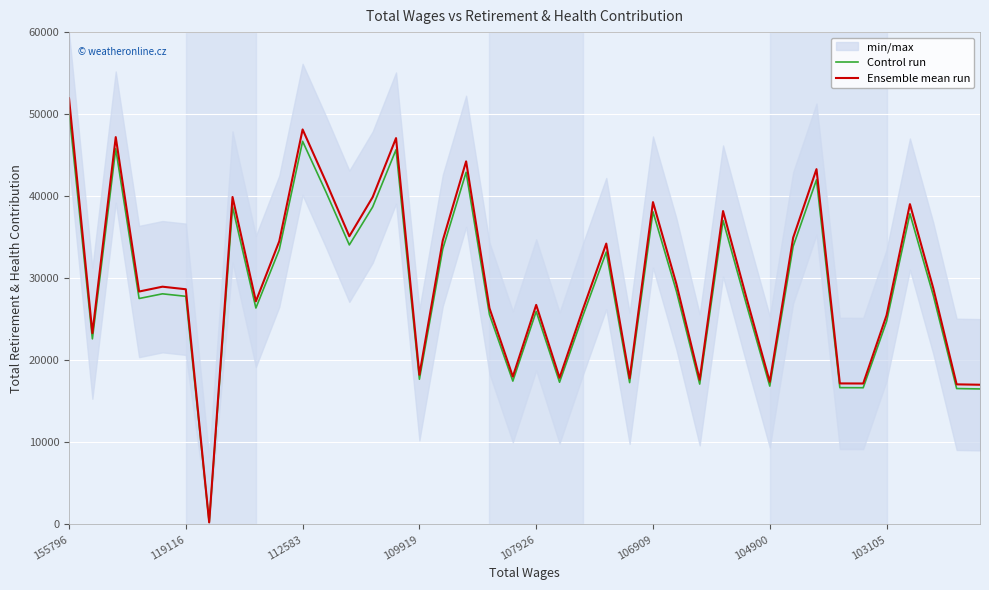

What is the smallest value displayed?

255.1